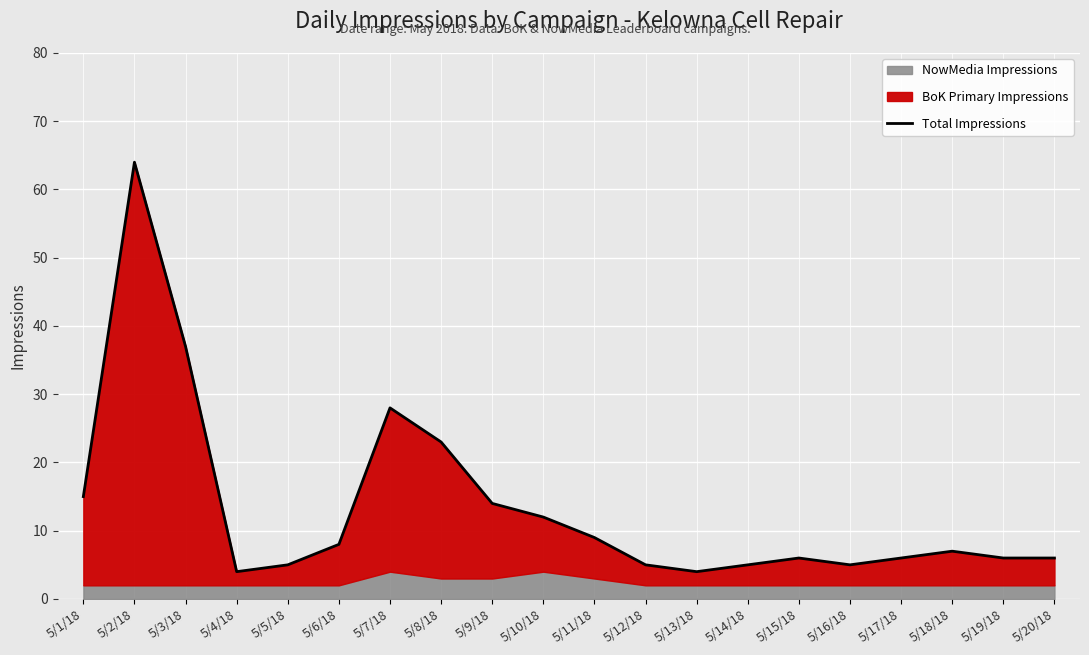

True or false: the data shows 8 at 5/1/18.

False